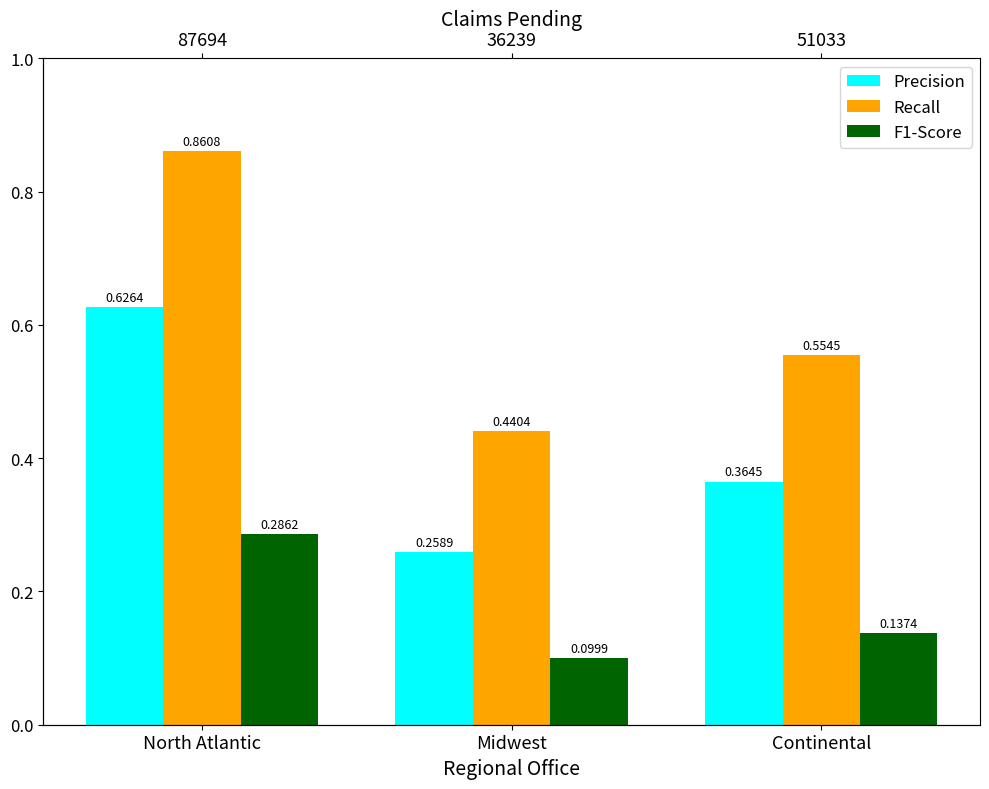

At which category does the chart reach its minimum across all series?

Midwest